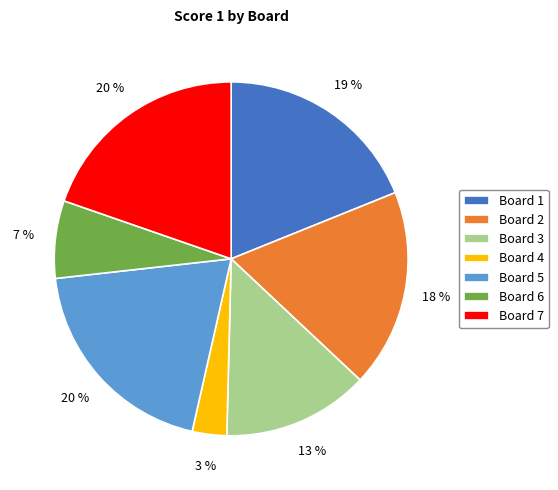

Do Board 5 and Board 3 together represent more than half of the pie?

No